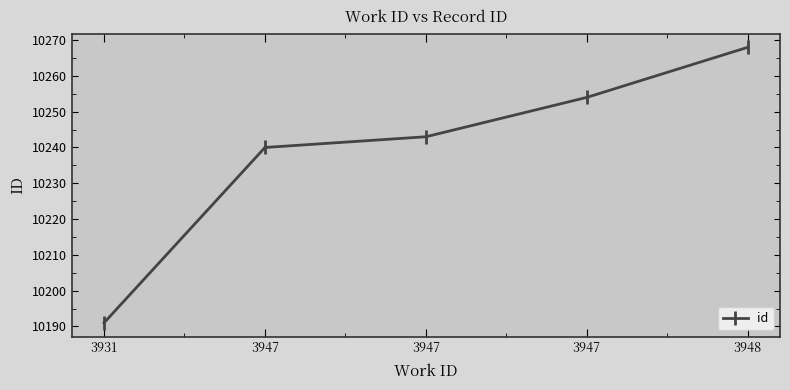

How many data points are less than 10243?

2